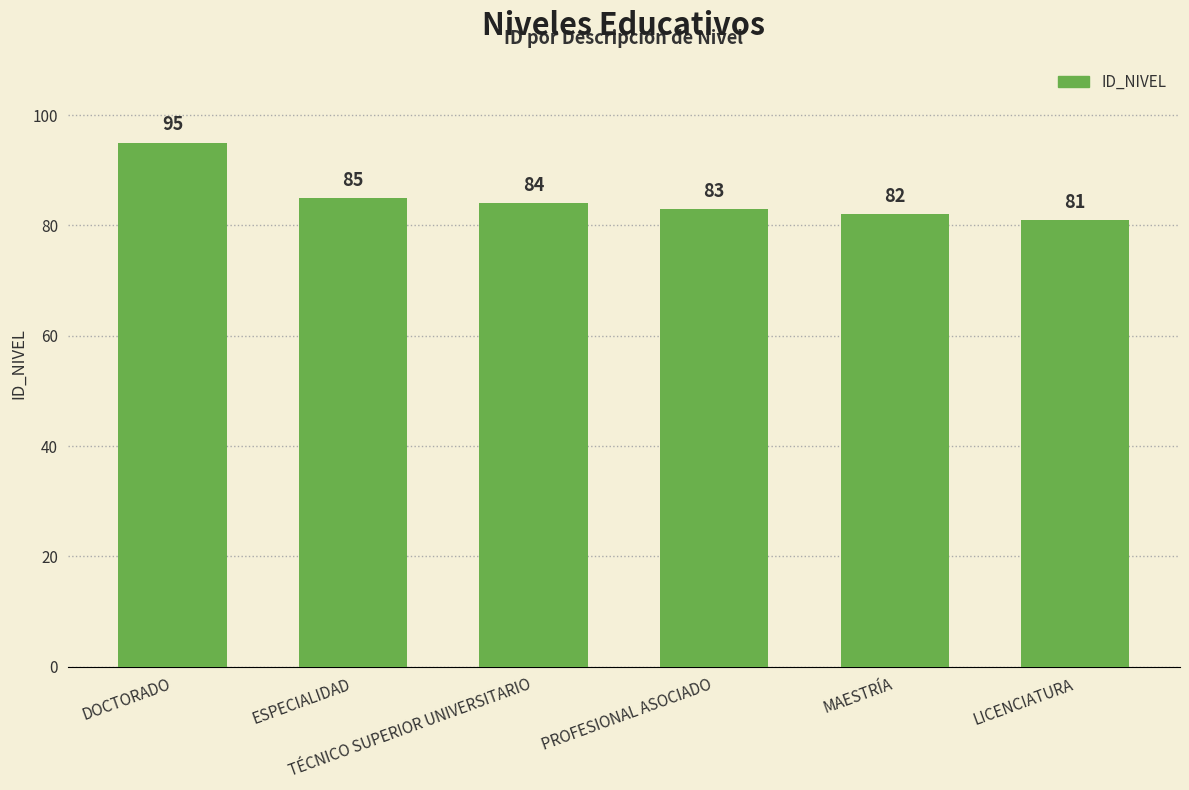

What is the label of the 5th bar from the right?

ESPECIALIDAD